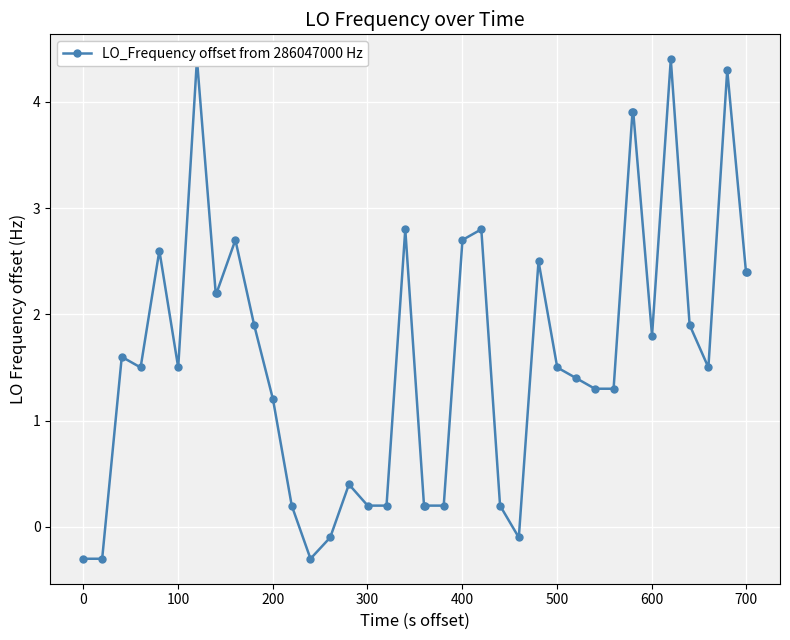

What is the smallest value displayed?

-0.3